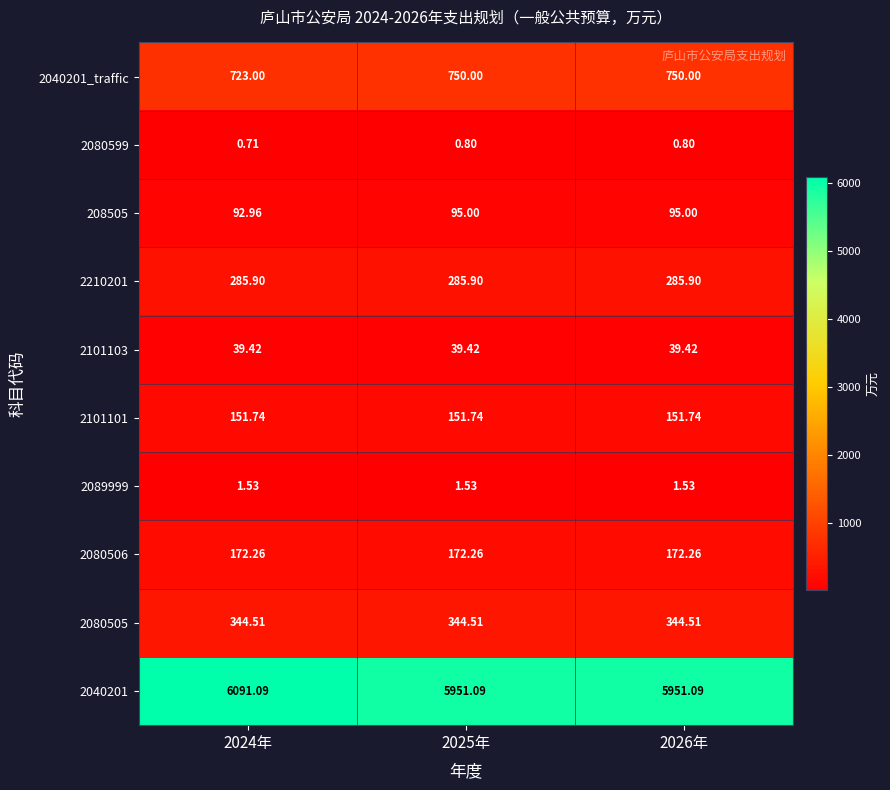

Is the value of 2210201 at 2024年 greater than the value of 2101103 at 2025年?

Yes